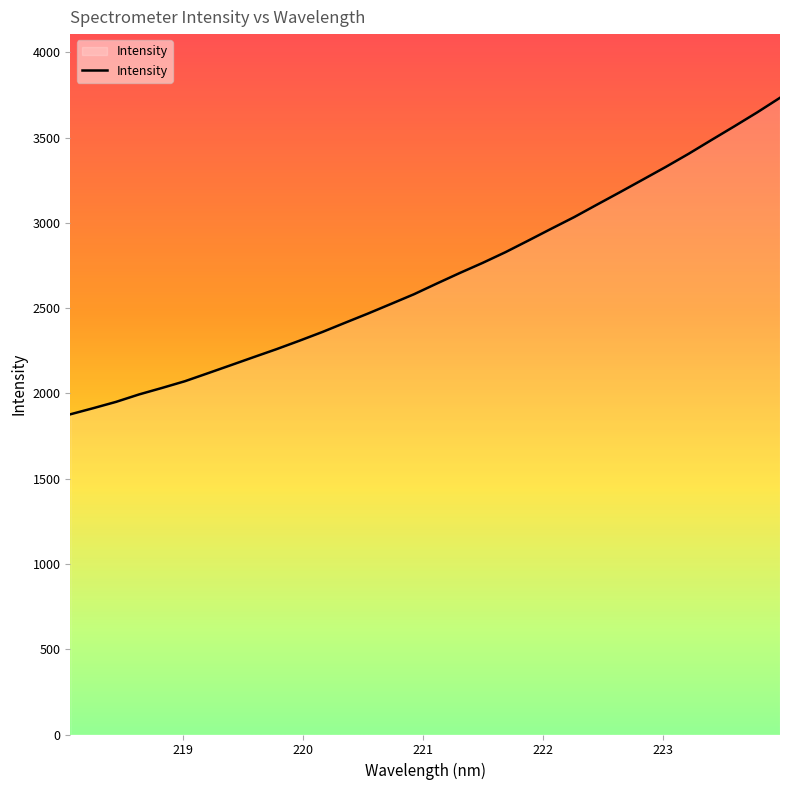

True or false: the data has more than 2 interior local peaks.

False